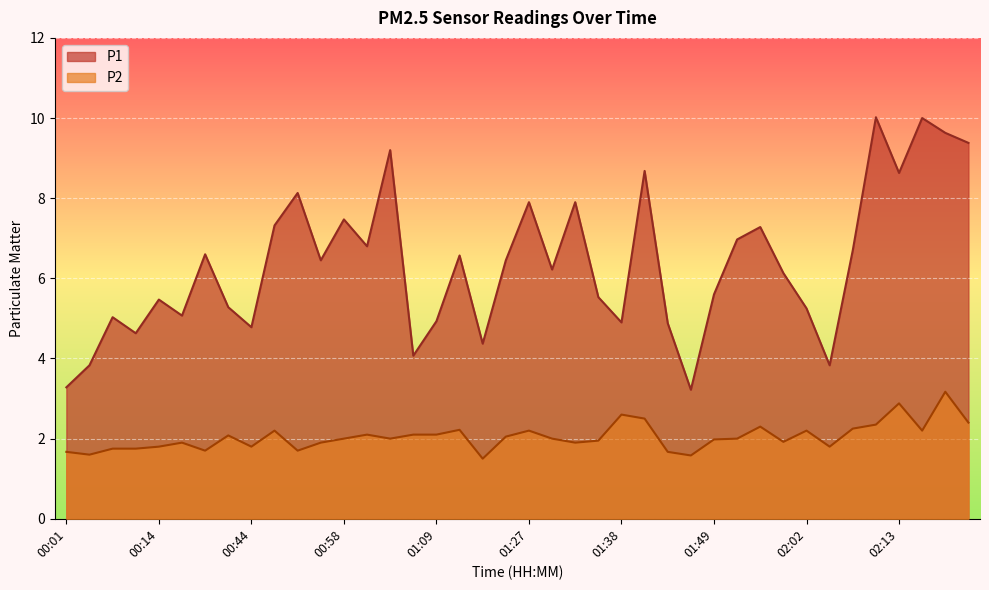

List the labels in order of P1 value, smallest first.

01:46, 00:01, 00:06, 02:05, 01:06, 01:14, 00:12, 00:44, 01:43, 01:38, 01:09, 00:09, 00:24, 02:02, 00:39, 00:14, 01:35, 01:49, 01:59, 01:30, 00:56, 01:16, 01:11, 00:36, 02:08, 01:01, 01:51, 01:54, 00:49, 00:58, 01:27, 01:33, 00:50, 02:13, 01:41, 01:03, 02:21, 02:19, 02:16, 02:11